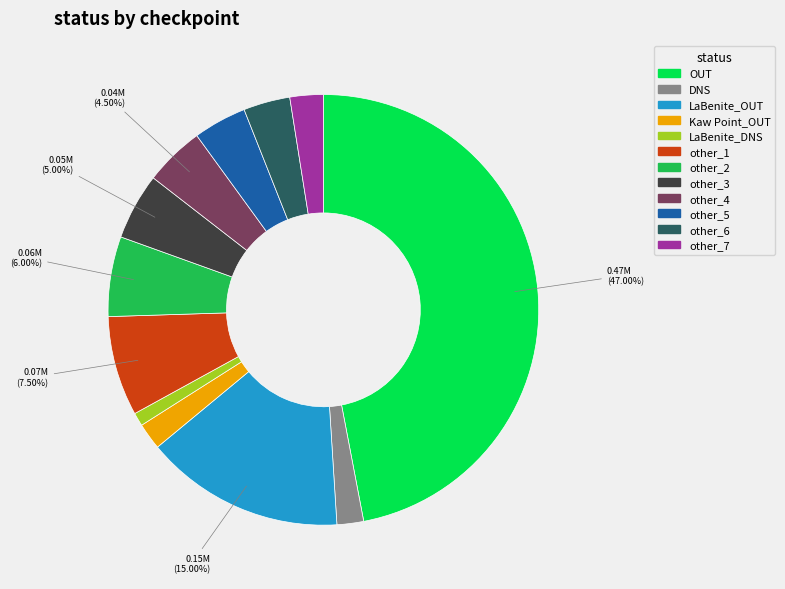

What is the ratio of the value at other_7 to the value at other_2?

0.4